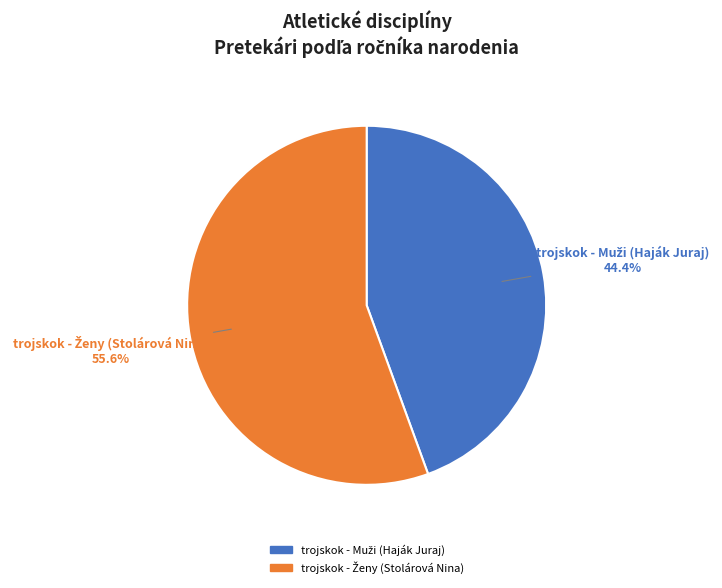

Does any single category account for the majority?

Yes